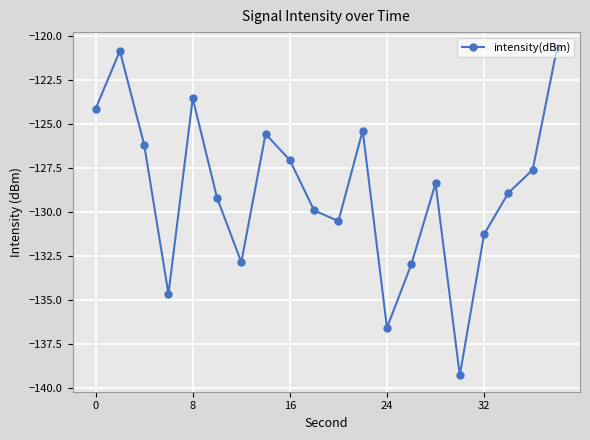

What is the minimum value shown in the chart?

-139.3